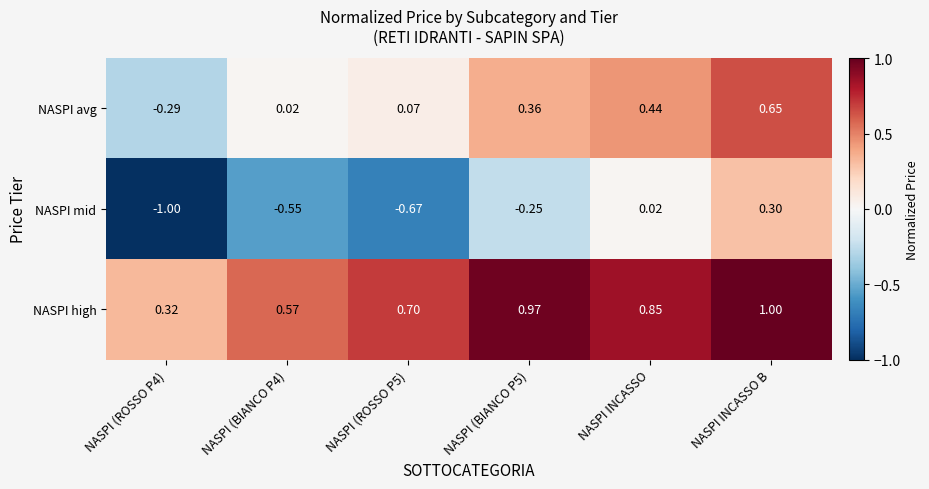

Which label corresponds to the largest value in the chart?

NASPI INCASSO B